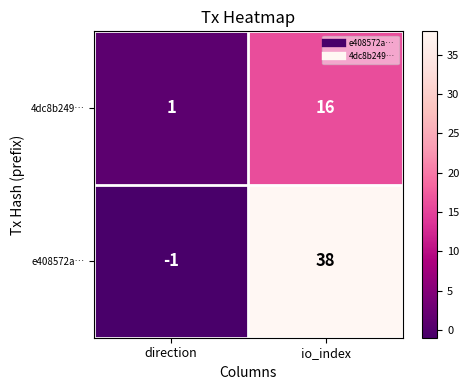

What is the maximum value shown in the chart?

38